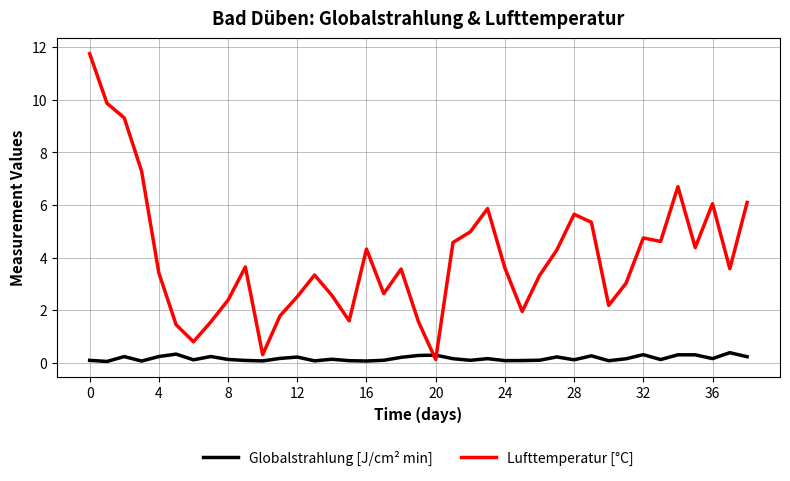

Which series has the largest range (max minus min)?

Lufttemperatur [°C]